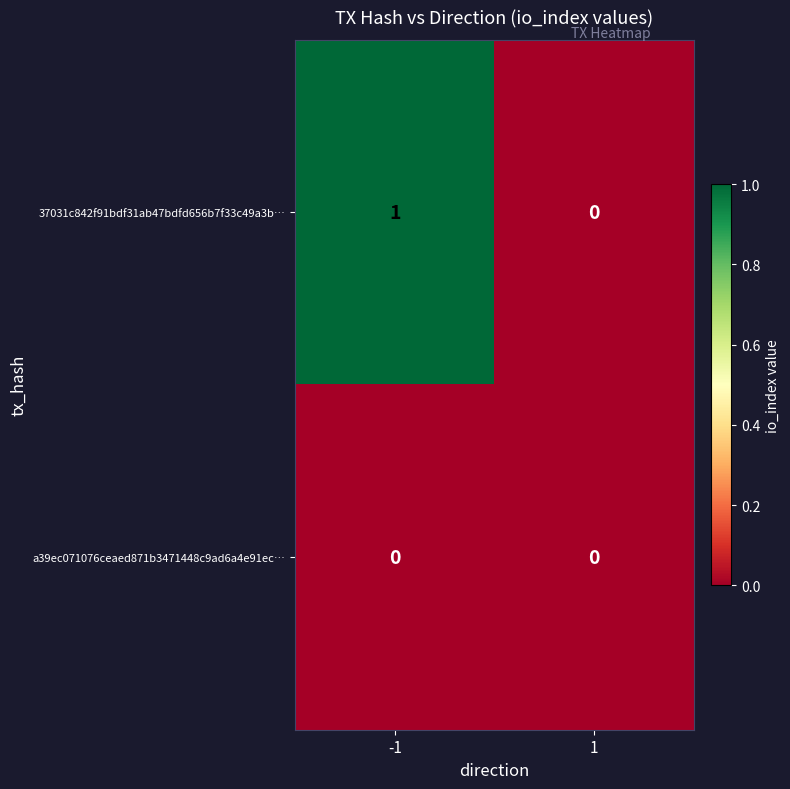

Is the value of 37031c842f91bdf31ab47bdfd656b7f33c49a3b… at -1 greater than the value of a39ec071076ceaed871b3471448c9ad6a4e91ec… at -1?

Yes